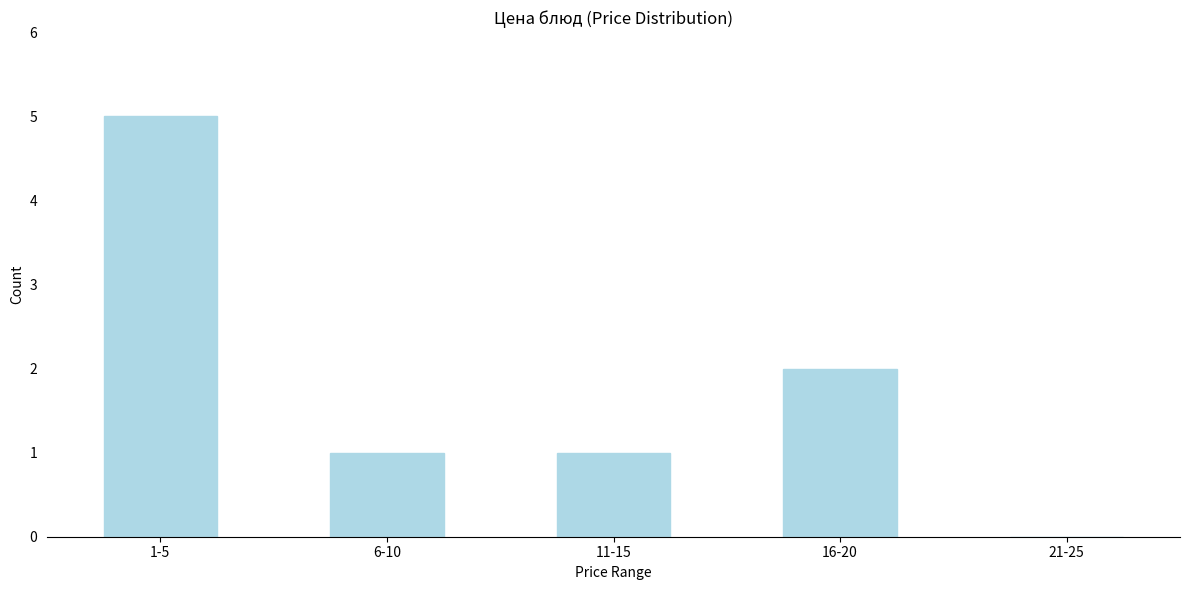

Reading left to right, what are all the values shown in this chart?

1-5=5	6-10=1	11-15=1	16-20=2	21-25=0